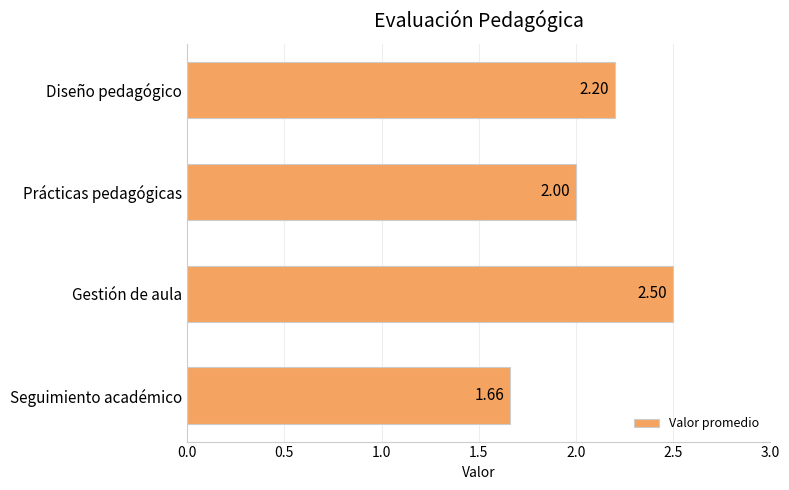

Rank the categories by value from highest to lowest.

Gestión de aula, Diseño pedagógico, Prácticas pedagógicas, Seguimiento académico